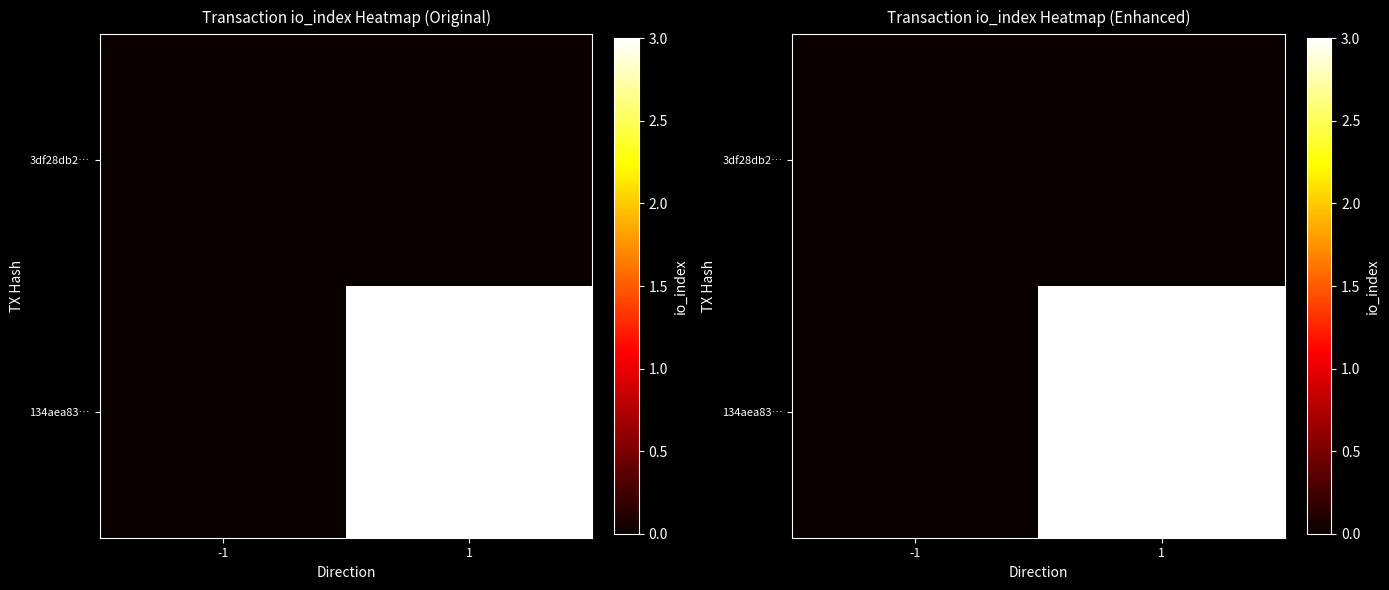

List the series in order of their peak value, lowest first.

3df28db2…, 134aea83…